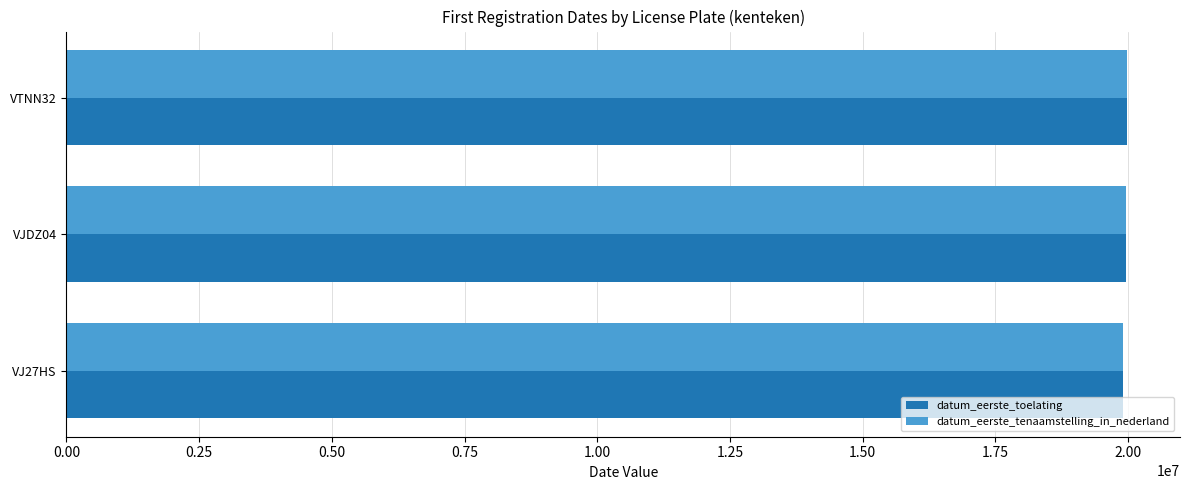

The value of datum_eerste_tenaamstelling_in_nederland at VTNN32 is 27803479. True or false?

False